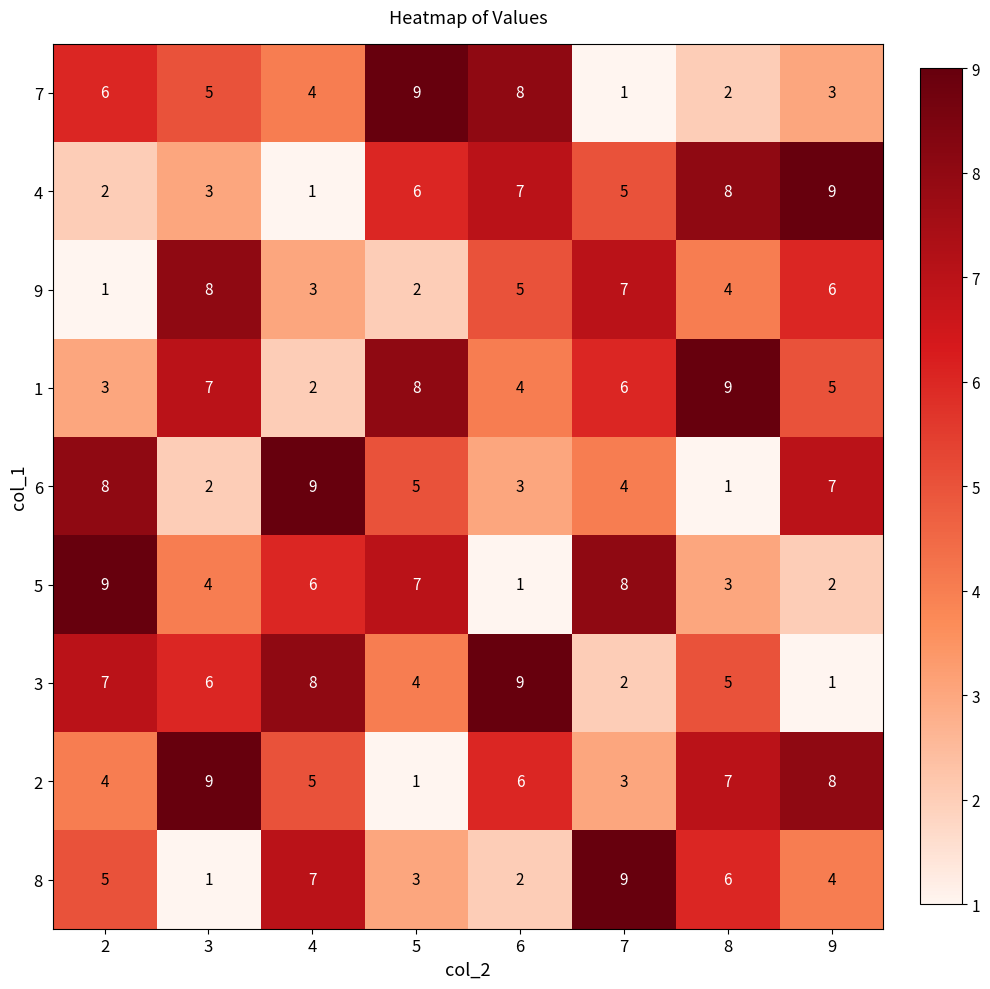

Is it true that 6 equals 3 at 5?

False